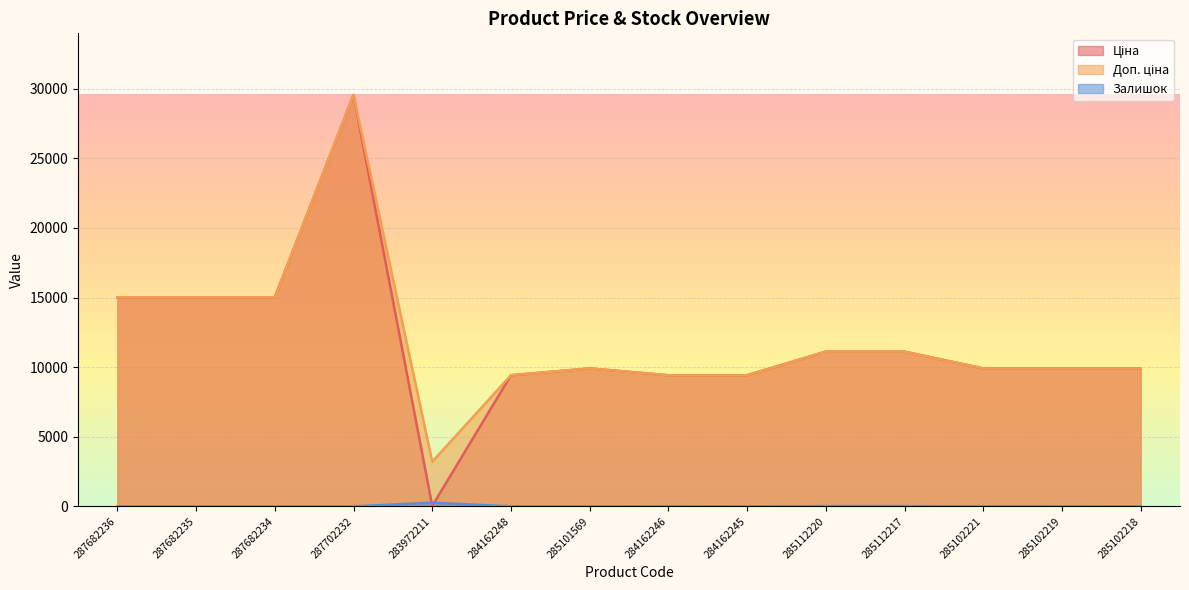

Does the chart display data point markers on the line(s)?

No